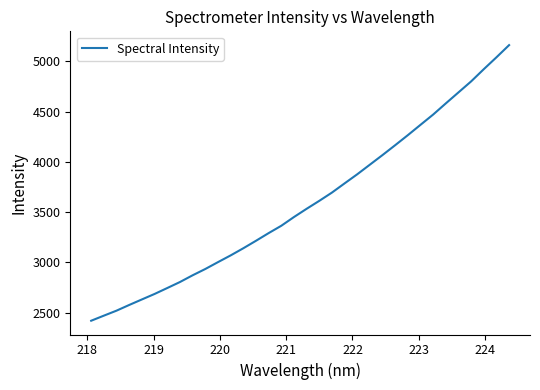

What is the minimum value shown in the chart?

2420.0